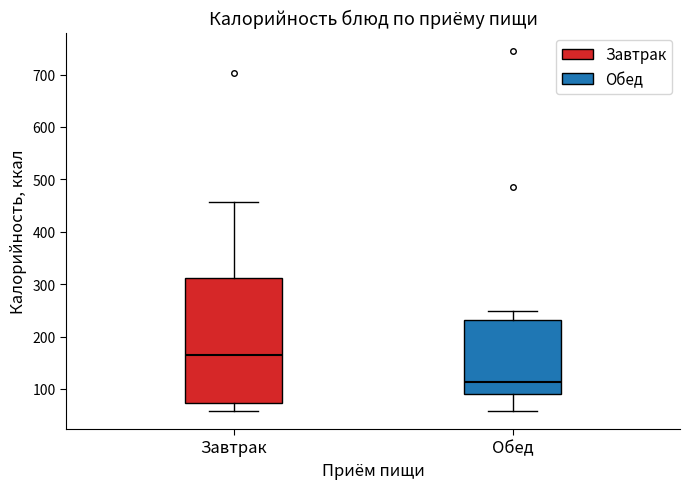

Reading left to right, transcribe this box plot: for each box, give where its median line is, the range the box spans, and where its two whiskers end, as read against the y-axis. The values are not printed on the chart, so give them approximately, as read against the axis.

Завтрак: median 160, box 70 to 310, whiskers 60 to 460
Обед: median 110, box 90 to 230, whiskers 60 to 250